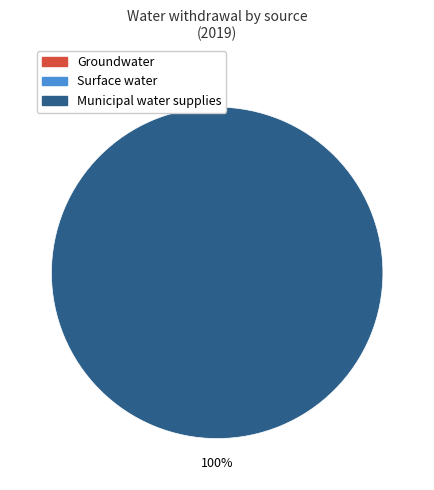

What portion of the pie excludes Municipal water supplies?

50.0%